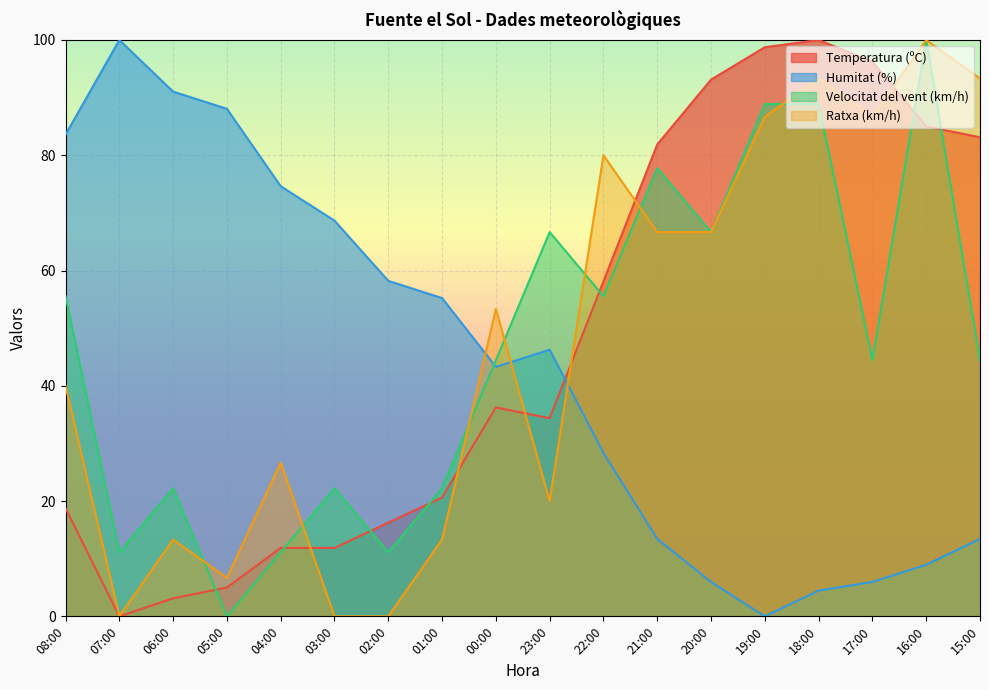

In Temperatura (ºC), how many points are higher than both neighbors (excluding endpoints)?

2